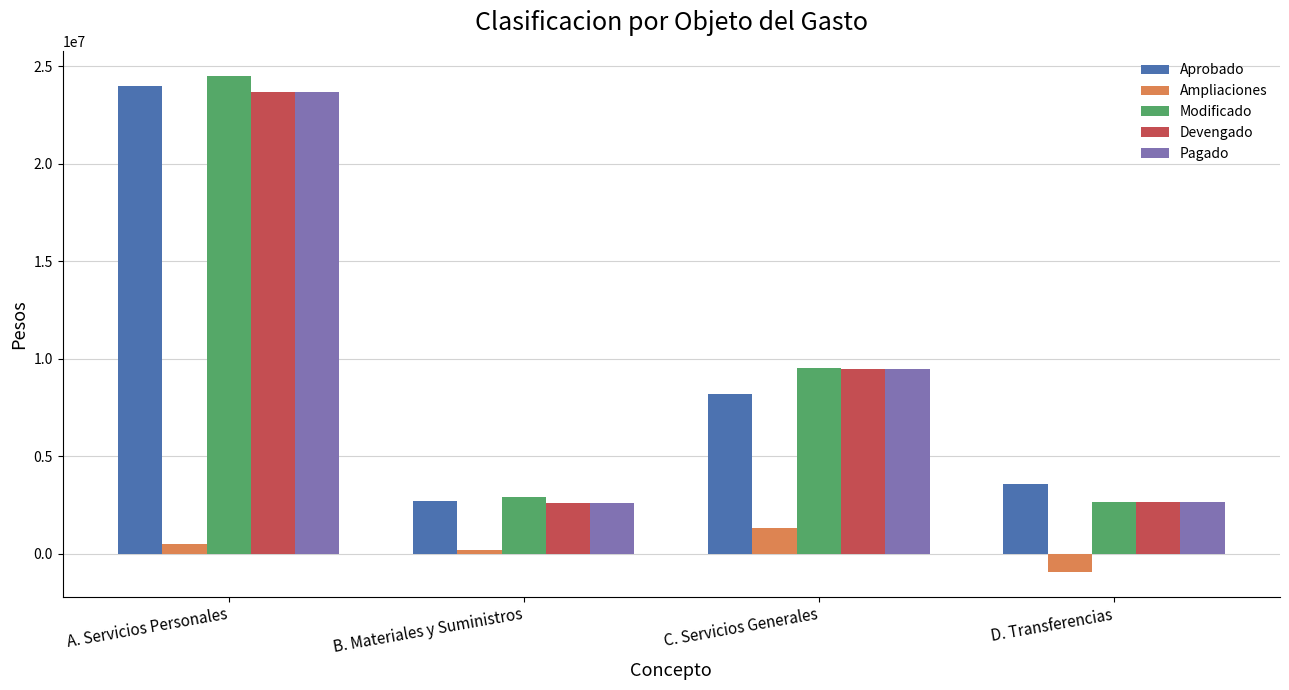

Where is Modificado nearest to the value 13588257?

C. Servicios Generales